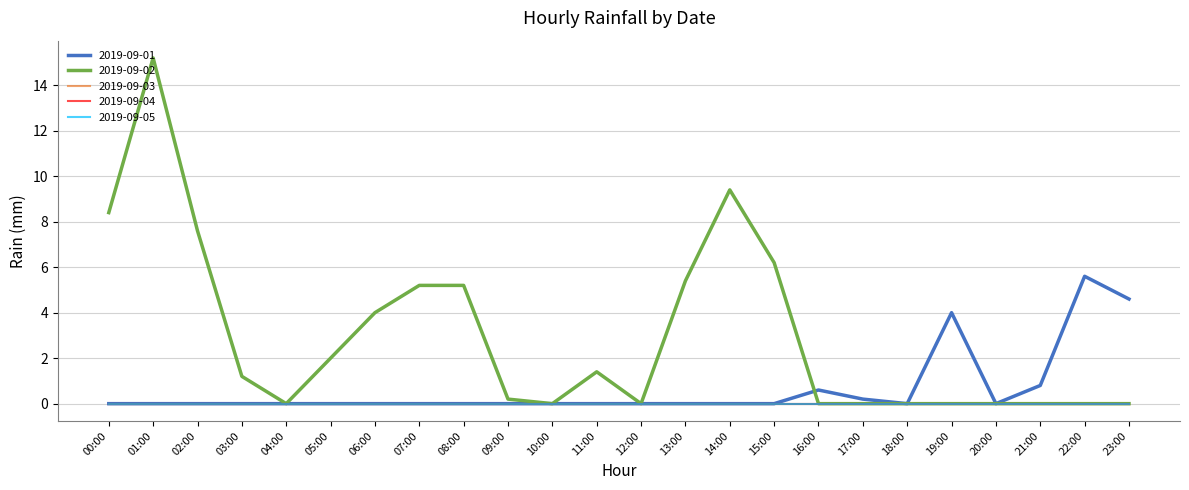

What position from the left is 20:00?

21